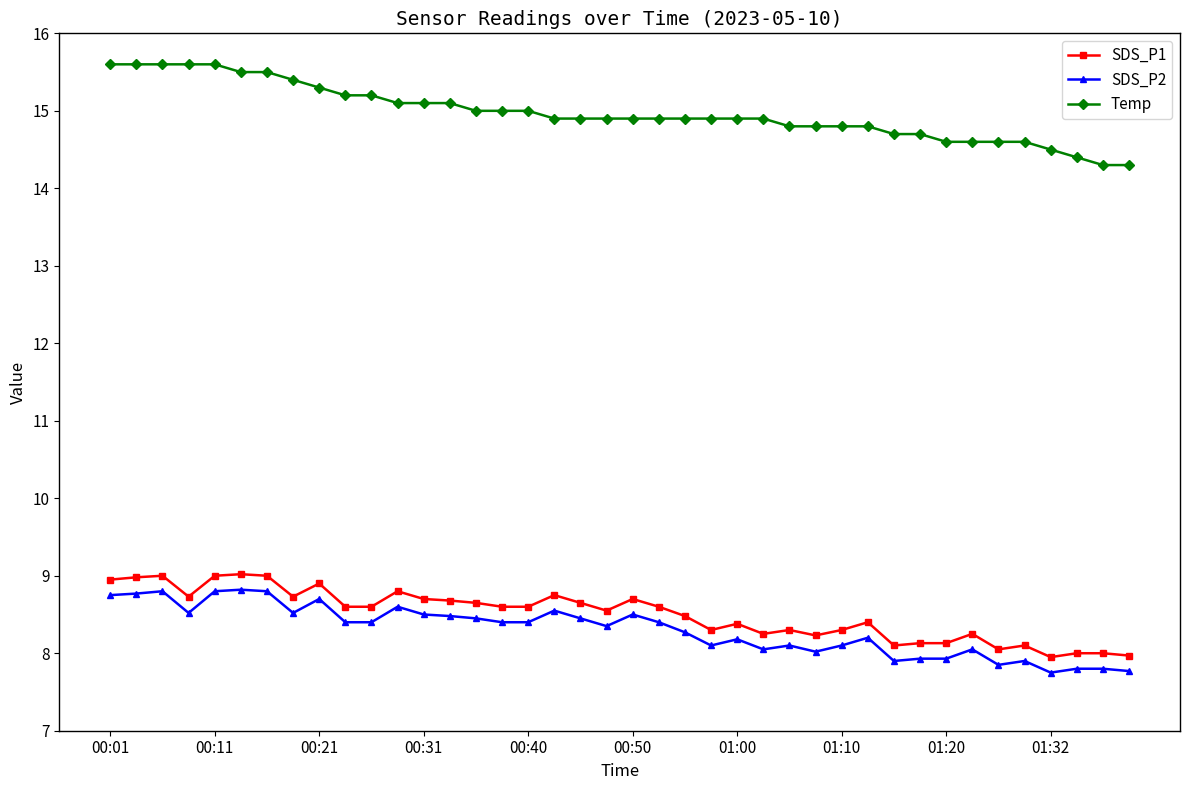

True or false: SDS_P1 has more than 2 interior local peaks.

True